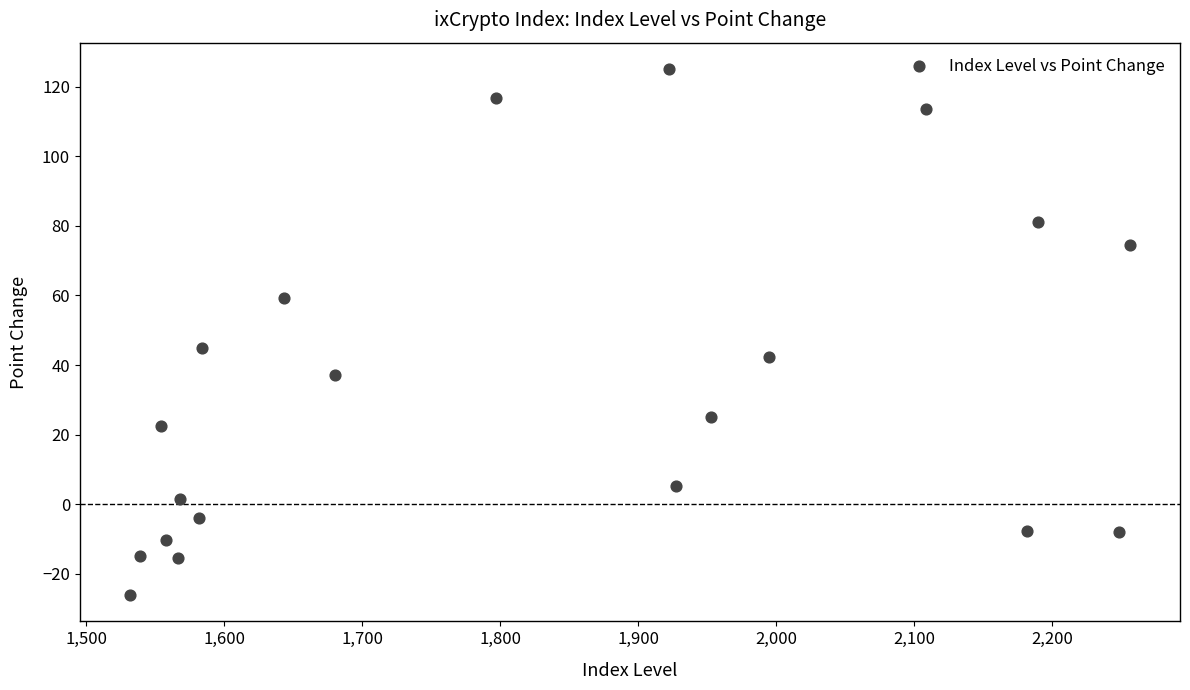

What Y value in the scatter plot is closest to 49?

45.0